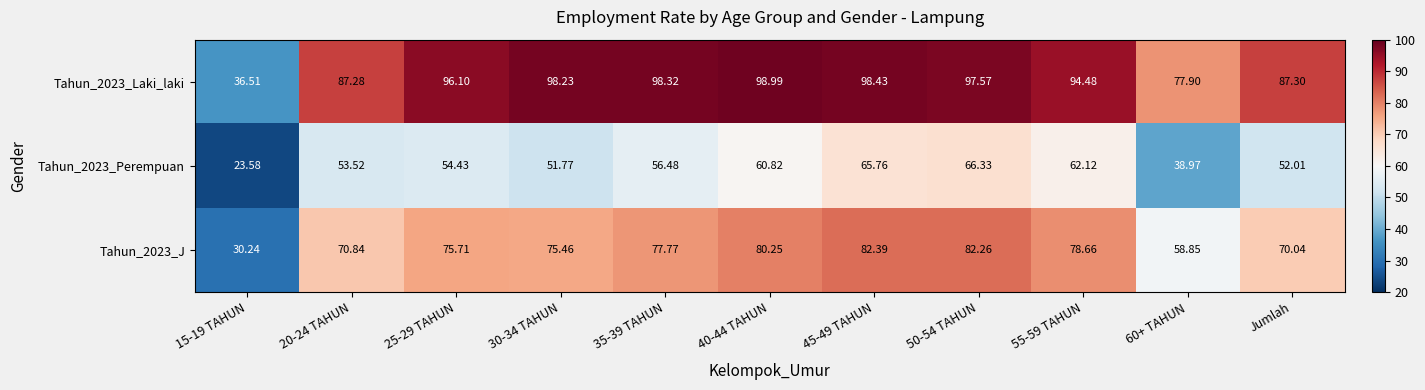

How many data points in Tahun_2023_J are less than 75?

4